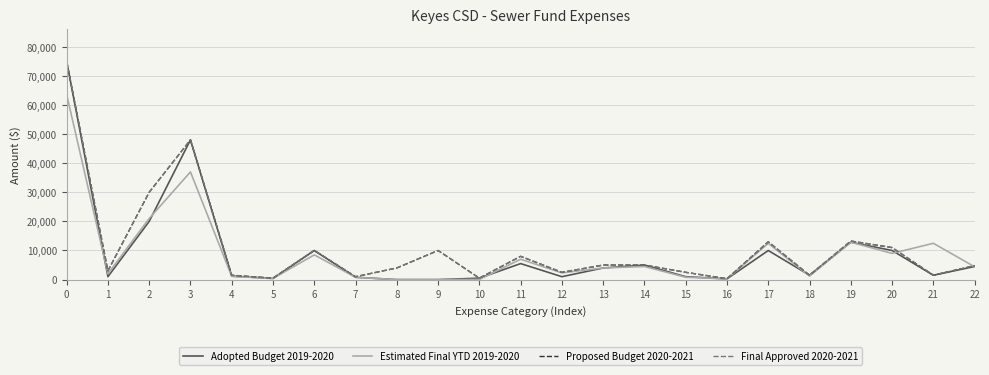

Does the chart display data point markers on the line(s)?

No